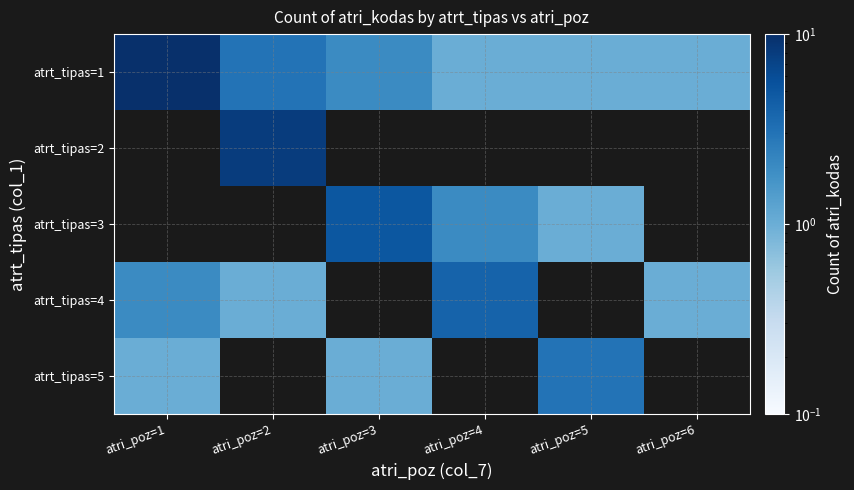

What is the minimum value for atrt_tipas=5?

1.0